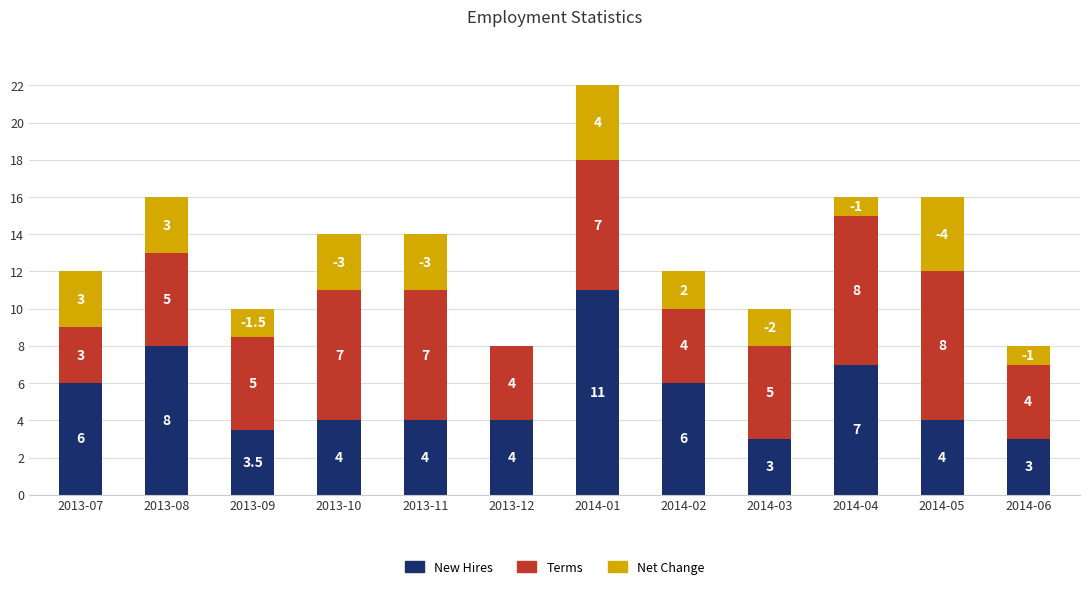

Where does the New Hires series first go above 4?

2013-07